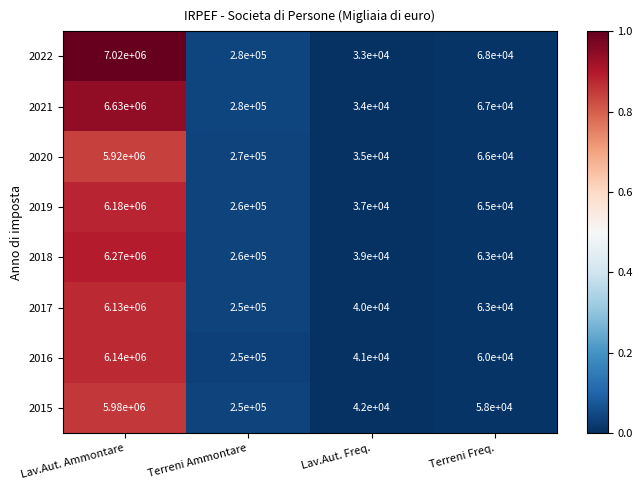

True or false: 2018 has a value of 1829862 at Lav.Aut. Ammontare.

False